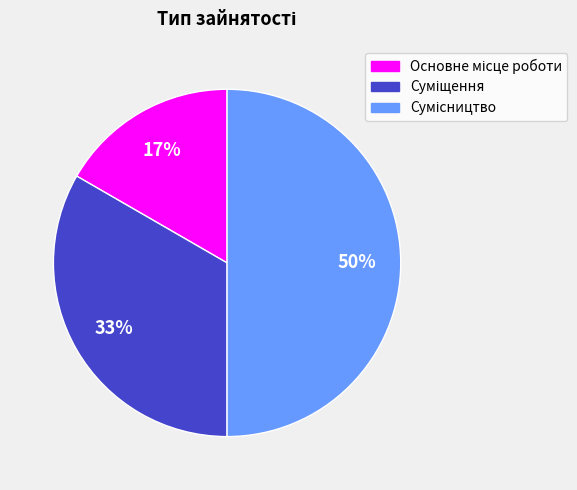

How many segments does this pie chart have?

3